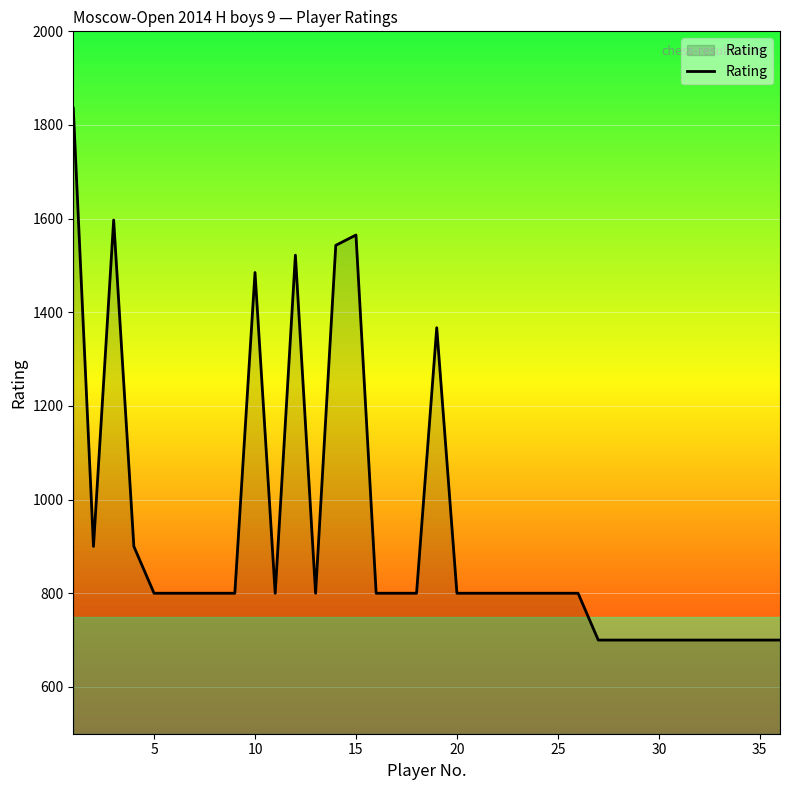

What is the difference between the maximum and minimum values?

1136